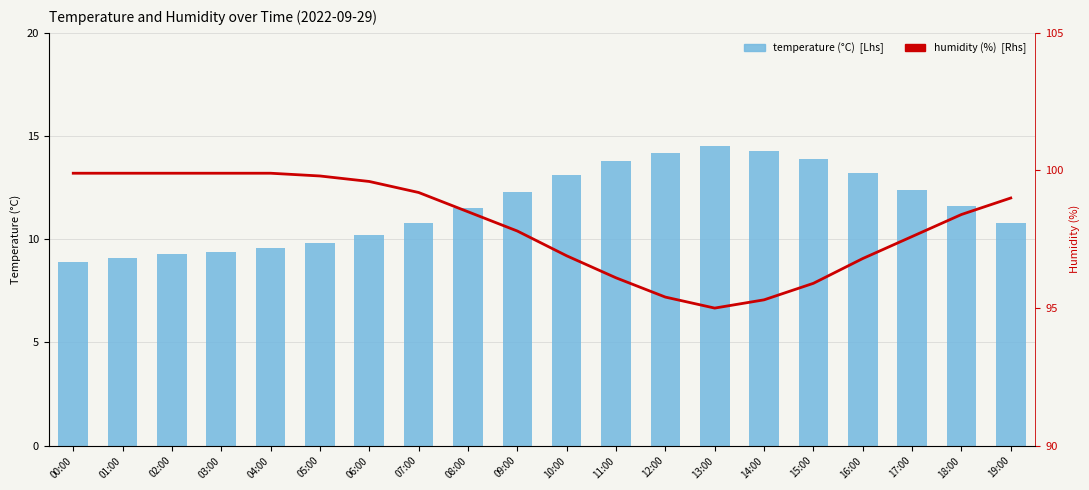

Count the number of data series in this chart.

2